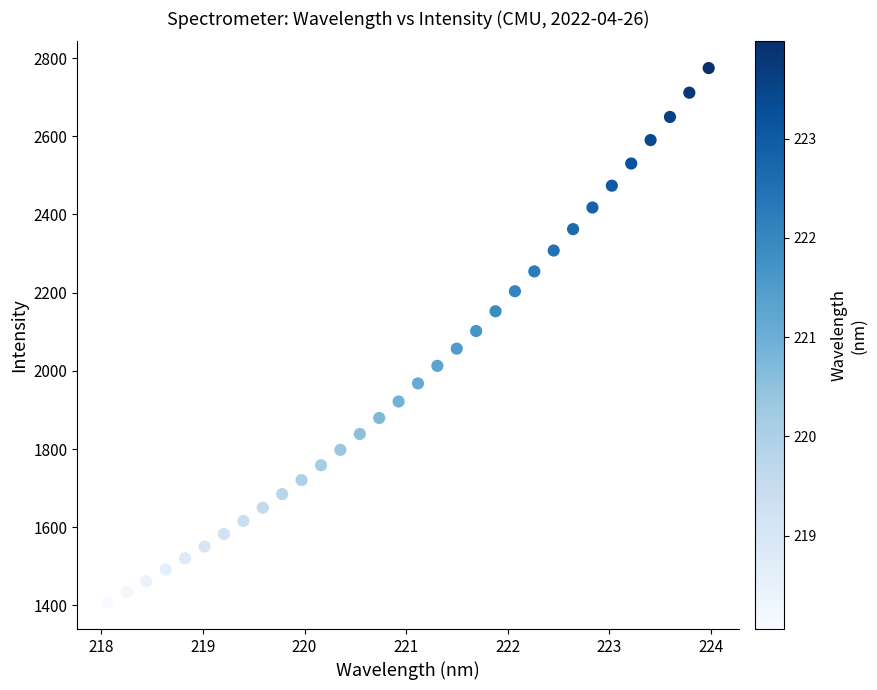

What is the range of Y values (max minus min)?

1366.3